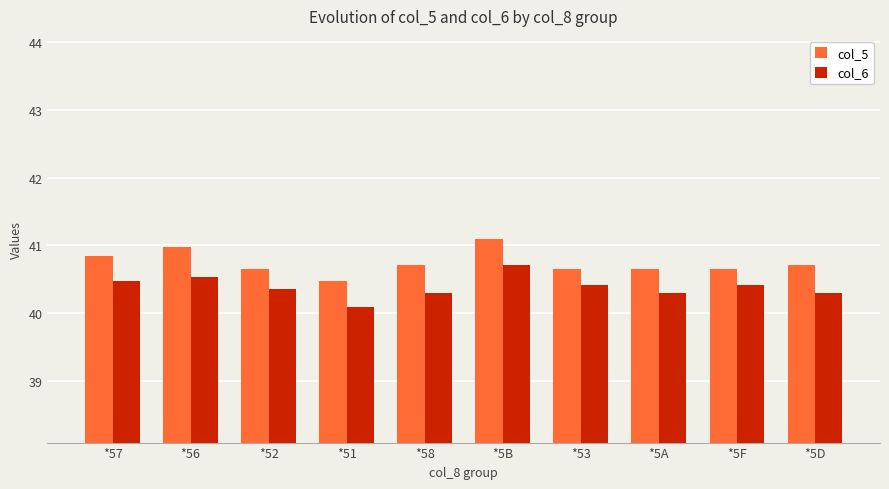

What is the approximate value of col_5 at *57?

40.9